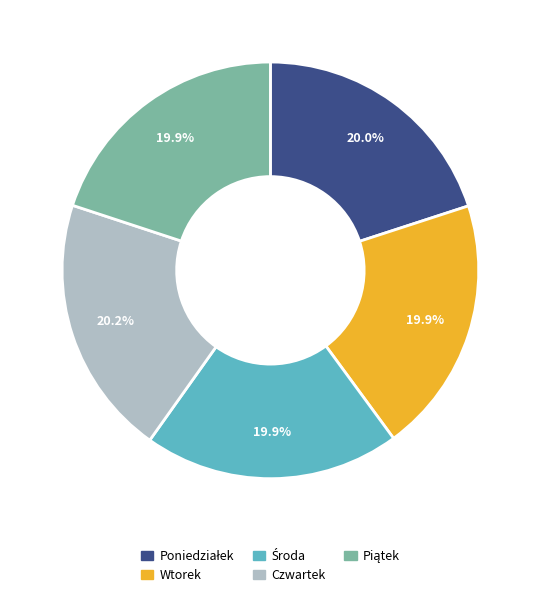

Is the sum of Czwartek and Wtorek greater than half?

No